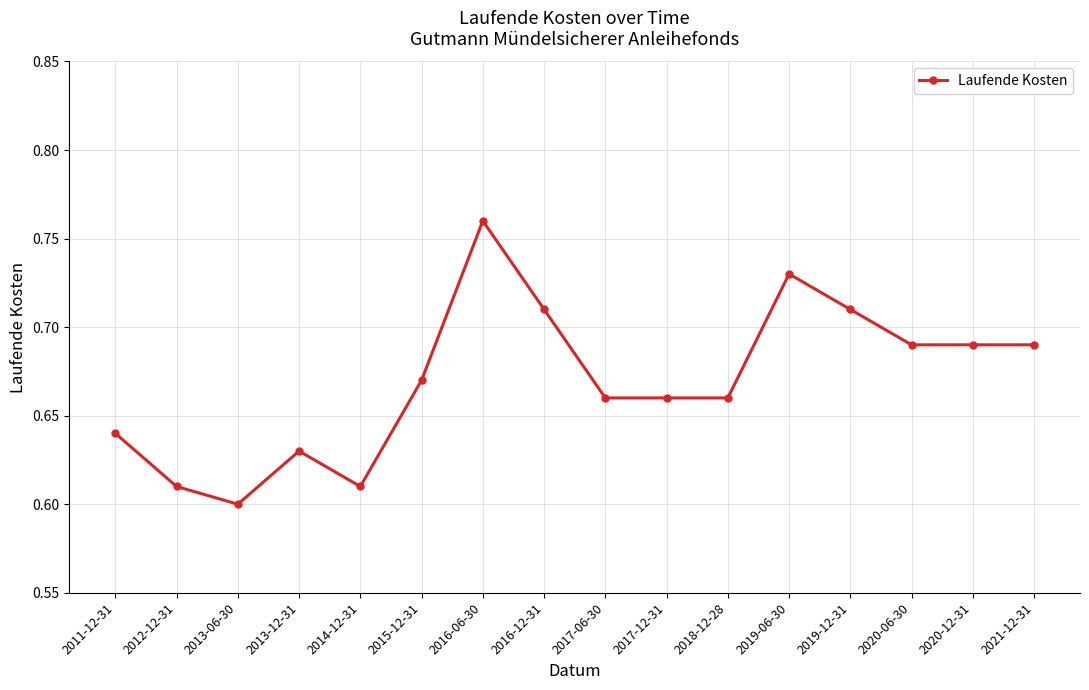

What is the difference between the values at 2019-06-30 and 2013-06-30?

0.1